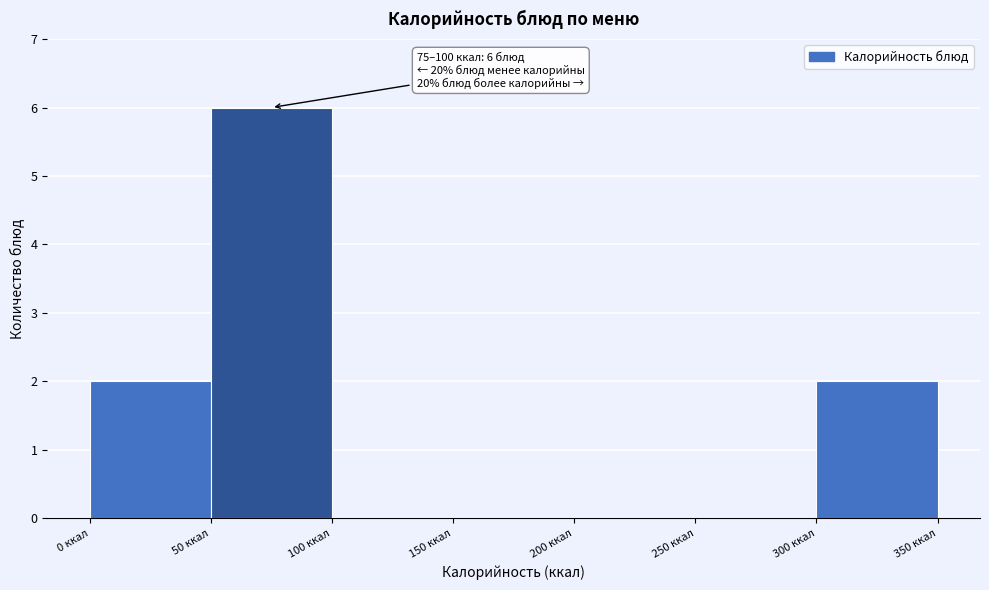

Which range on the x-axis has the tallest bar?

50 to 100